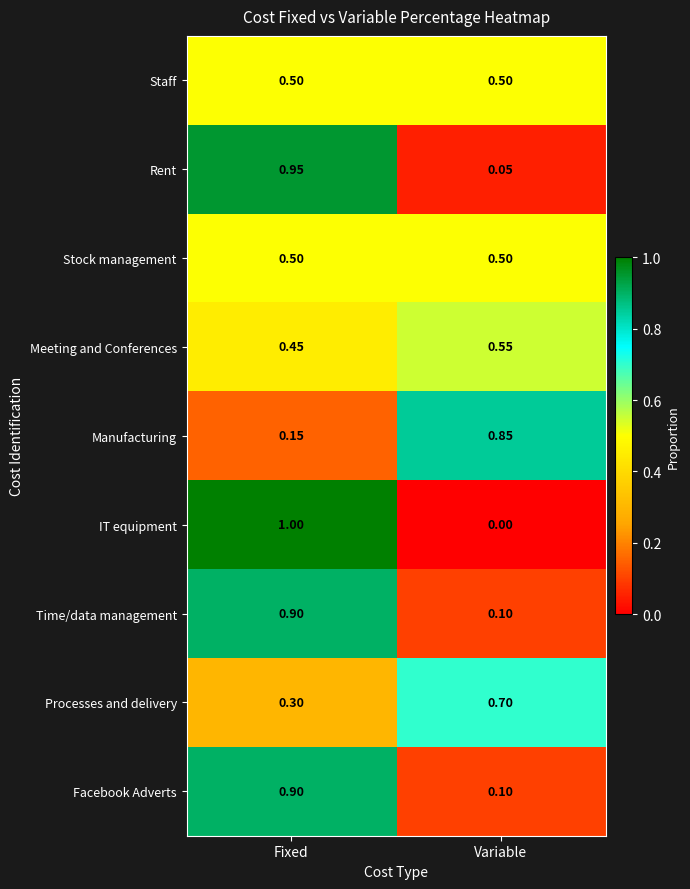

Which series has the largest range (max minus min)?

IT equipment